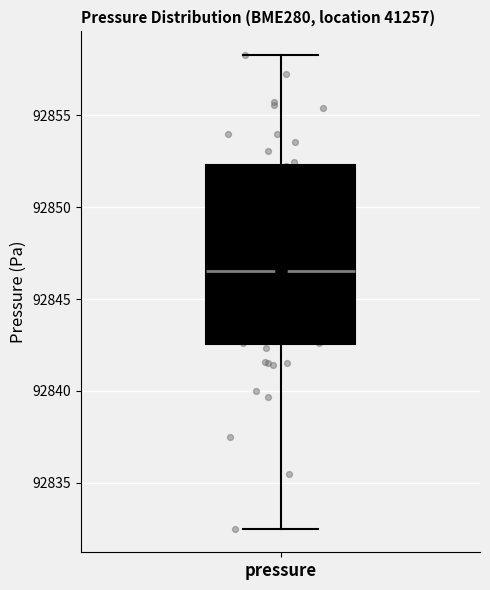

Where does the median line of the box for pressure sit on the y-axis? The values are not printed on the chart, so give them approximately, as read against the axis.

92846.5